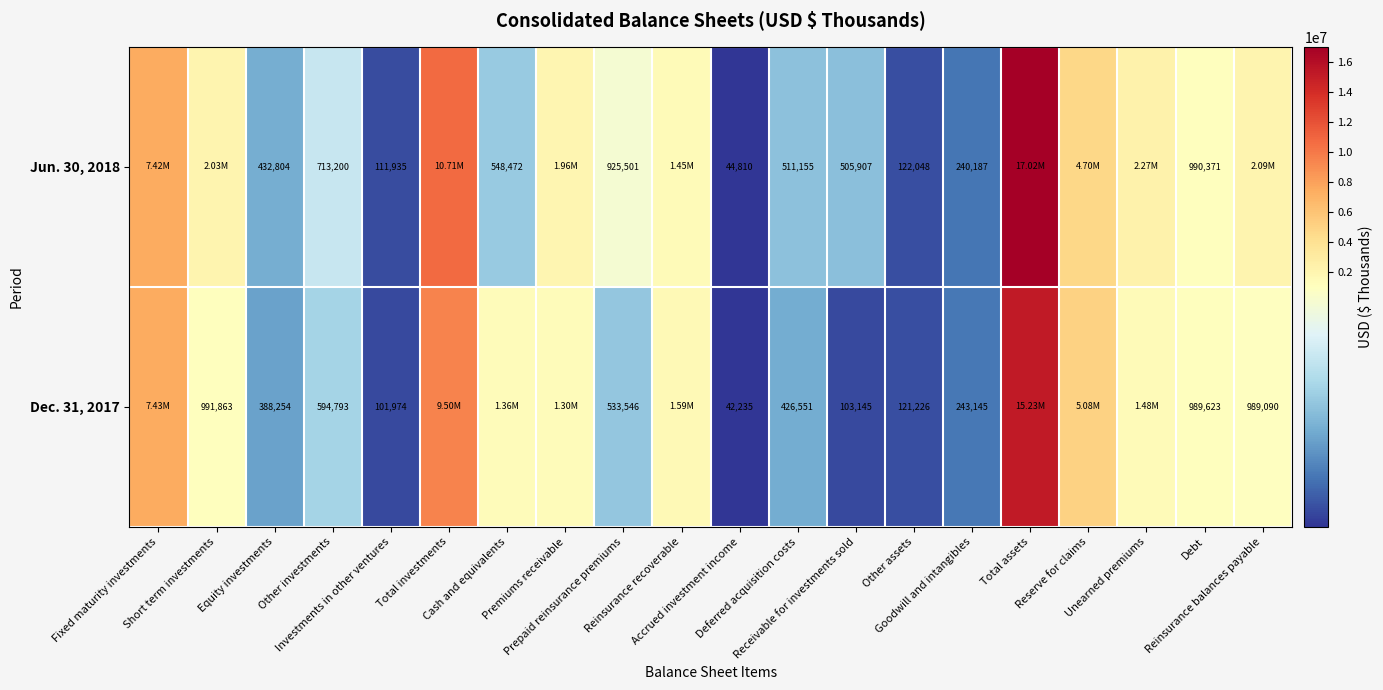

The value of Jun. 30, 2018 at Unearned premiums is 2973745. True or false?

False